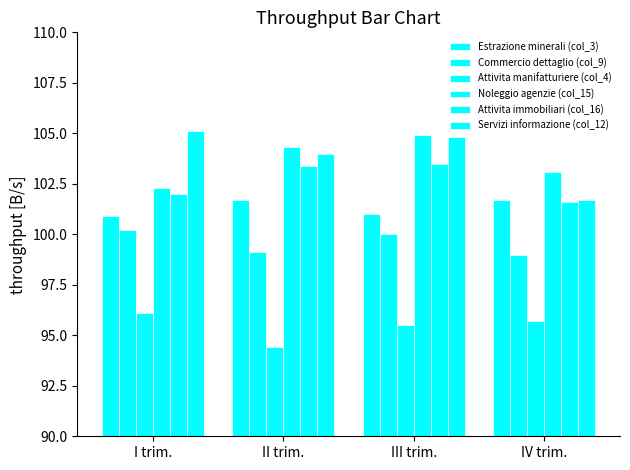

How many groups of bars are there?

4